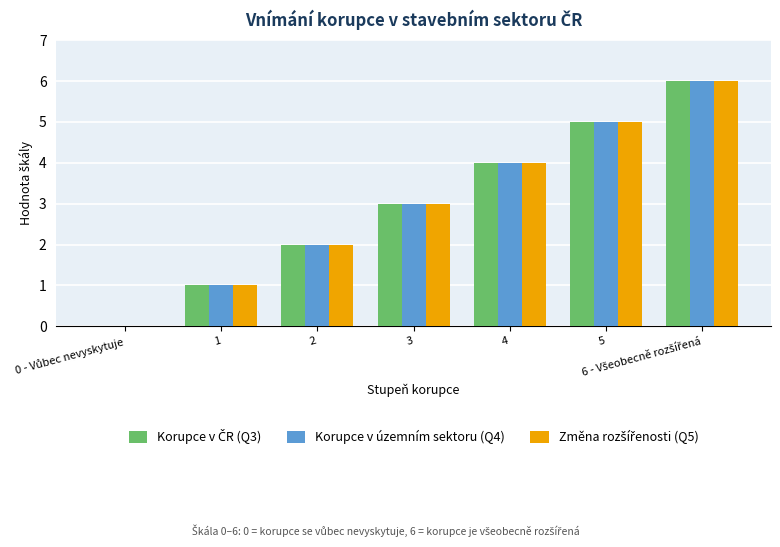

True or false: Korupce v územním sektoru (Q4) has a value of 3 at 3.

True